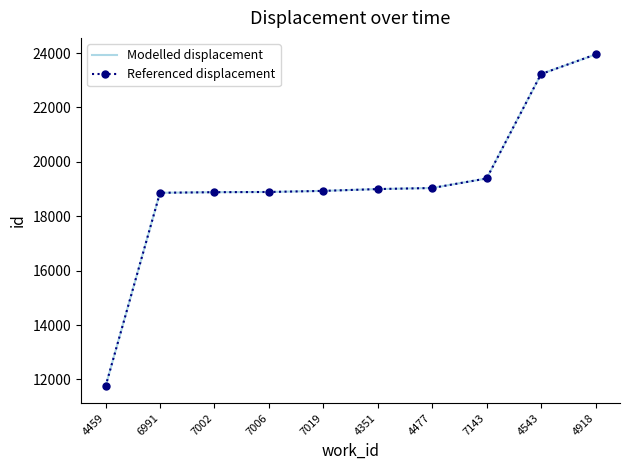

How many lines are shown in the chart?

2